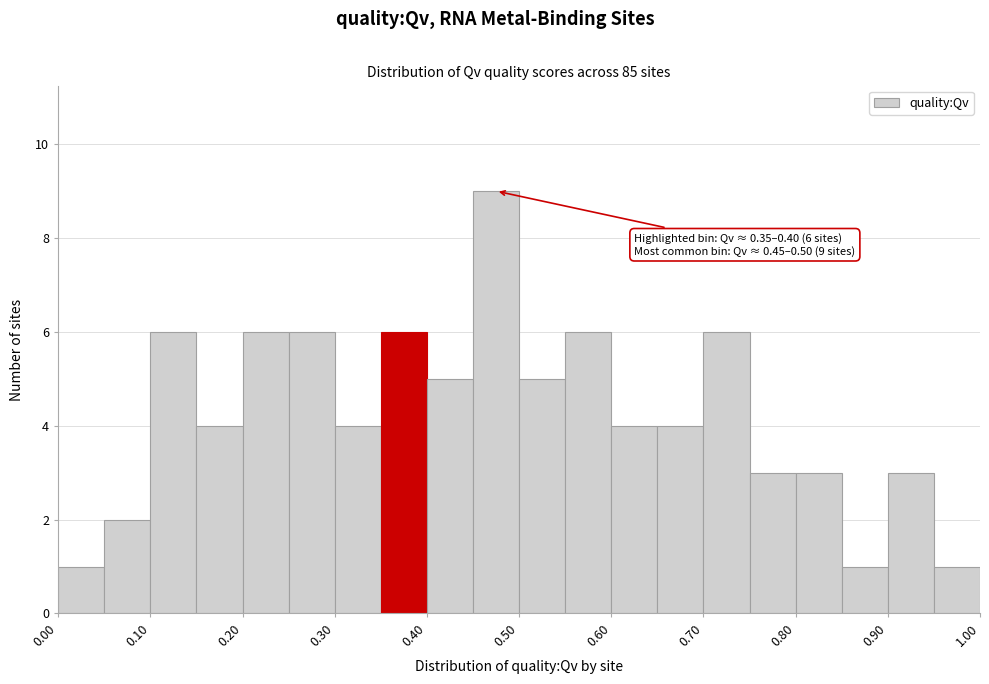

Over which range of the x-axis is the bar tallest?

0.45 to 0.50